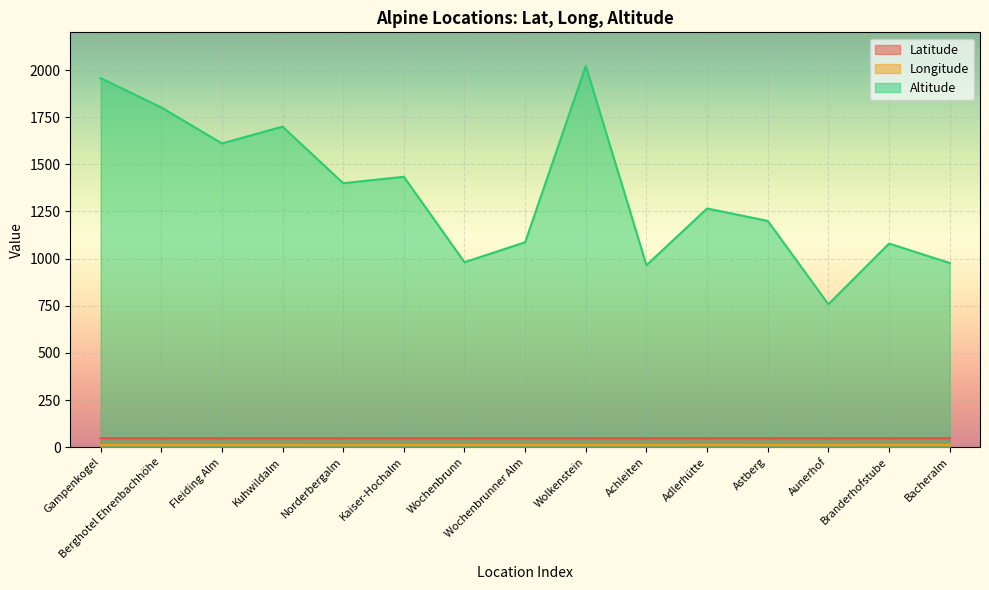

Reading right to left, transcribe all the data shown in this chart.

Latitude: 47.6	47.4	47.4	47.5	47.5	47.5	47.3	47.5	47.5	47.6	47.4	47.3	47.4	47.4	47.4
Longitude: 12.4	12.5	12.2	12.3	12.4	12.2	12.3	12.3	12.3	12.3	12.1	12.2	12.2	12.4	12.3
Altitude: 977.0	1080.0	758.0	1200.0	1266.0	965.0	2022.0	1087.0	981.0	1434.0	1400.0	1700.0	1611.0	1802.0	1957.0